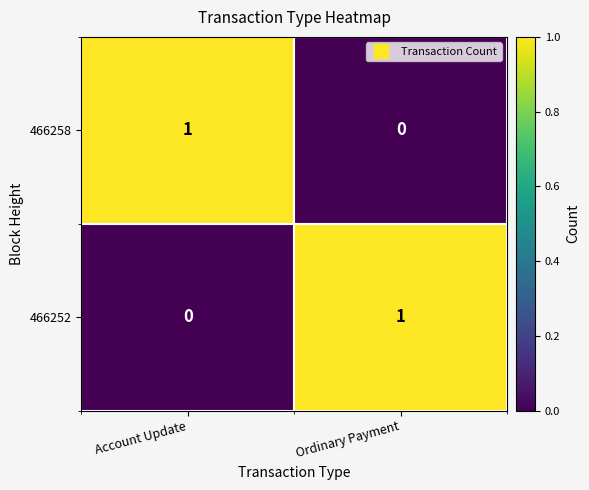

True or false: 466252 has a value of 1 at Ordinary Payment.

True